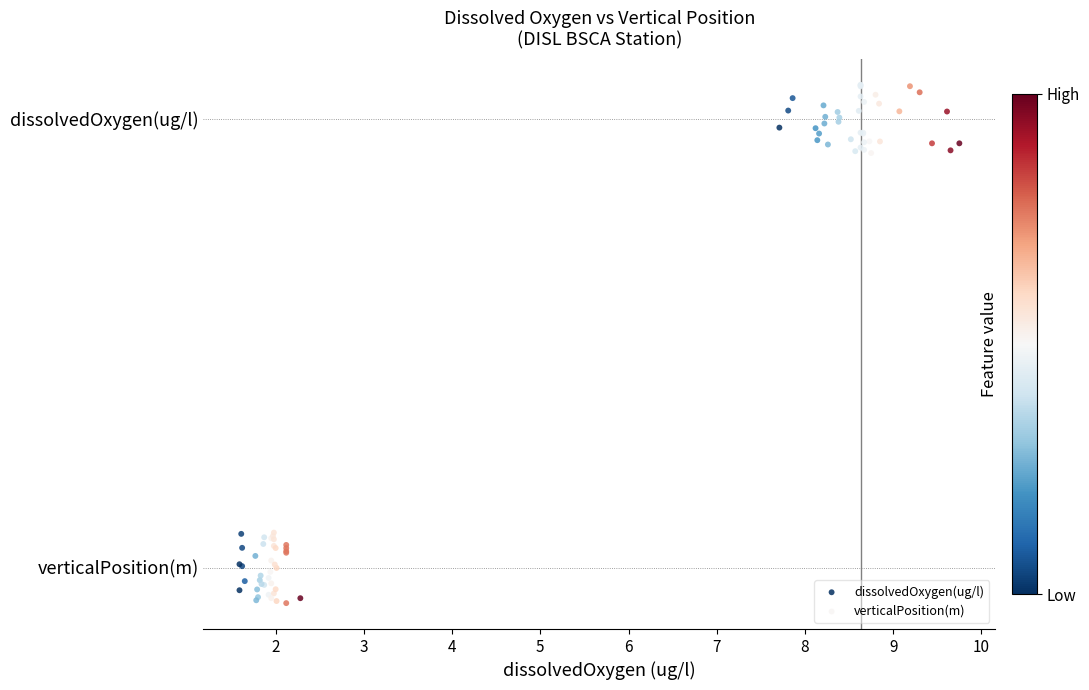

Which series contains the highest Y value?

dissolvedOxygen(ug/l)